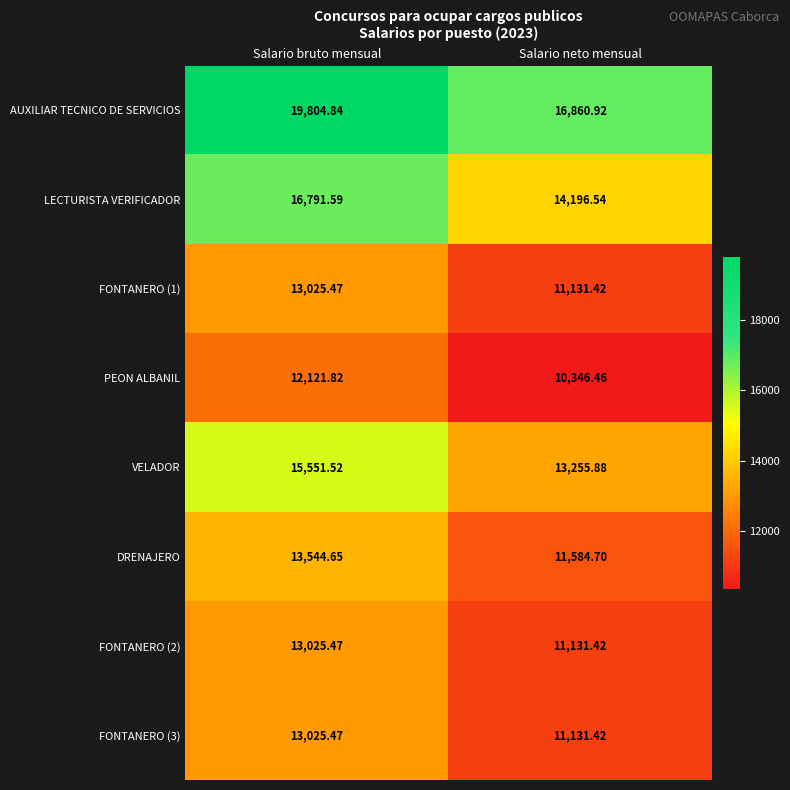

How many distinct data groups are displayed?

8